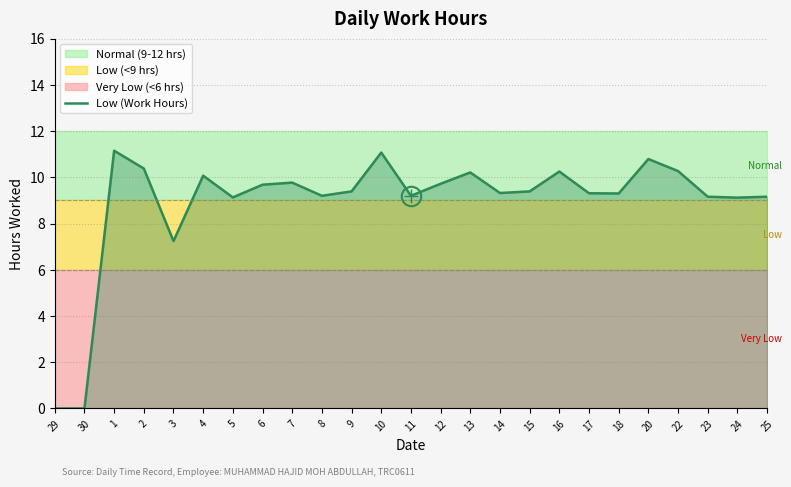

Reading left to right, what are all the values shown in this chart?

29=0.0	30=0.0	1=11.2	2=10.4	3=7.2	4=10.1	5=9.1	6=9.7	7=9.8	8=9.2	9=9.4	10=11.1	11=9.2	12=9.7	13=10.2	14=9.3	15=9.4	16=10.2	17=9.3	18=9.3	20=10.8	22=10.3	23=9.2	24=9.1	25=9.2